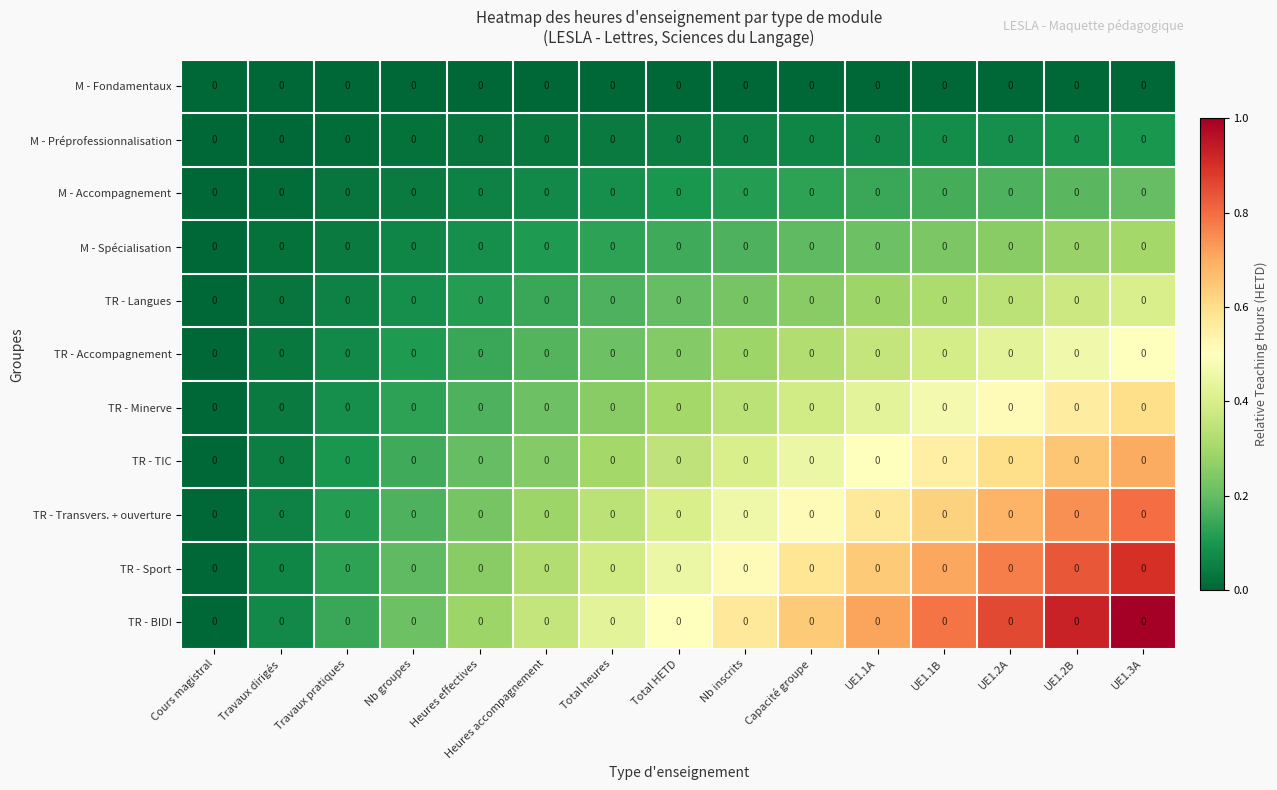

How many values in TR - Accompagnement are above zero?

14